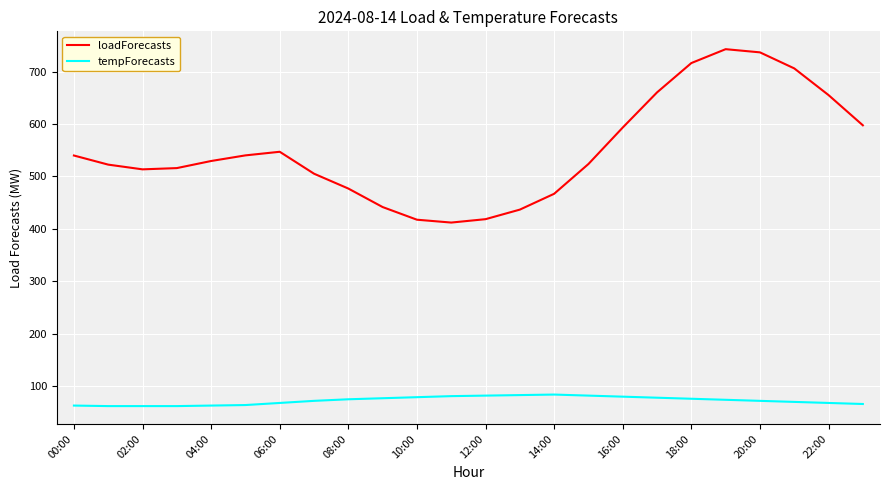

Which series has the largest total across all categories?

loadForecasts